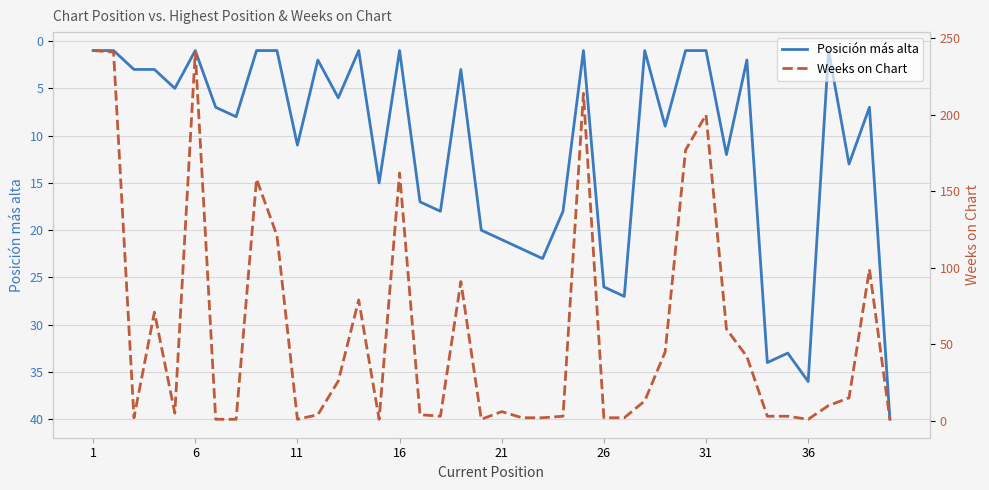

Does the chart display data point markers on the line(s)?

No